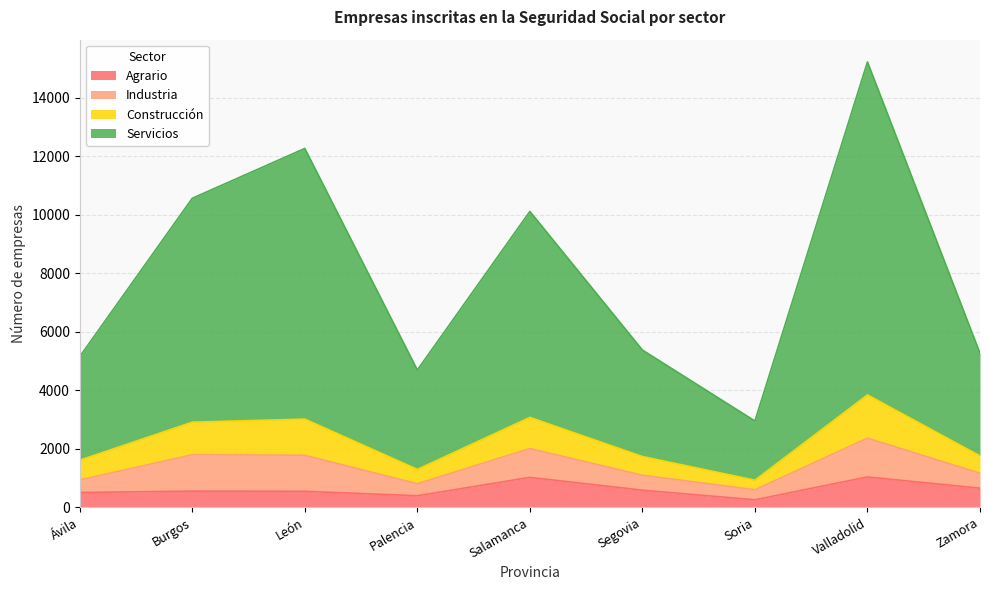

What is the approximate value of Agrario at Palencia?

394